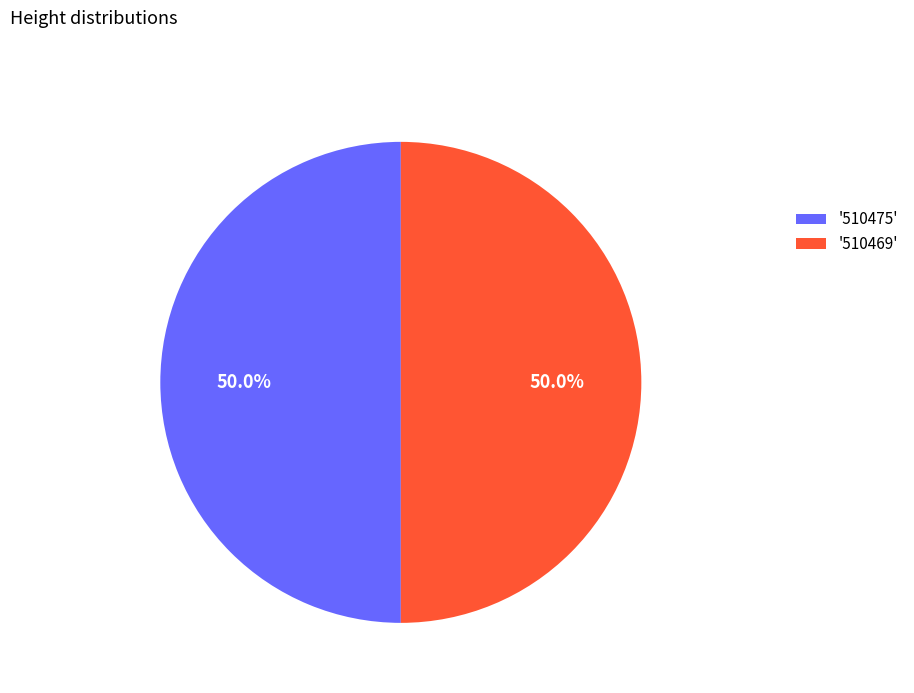

What is the ratio of the value at '510475' to the value at '510469'?

1.0